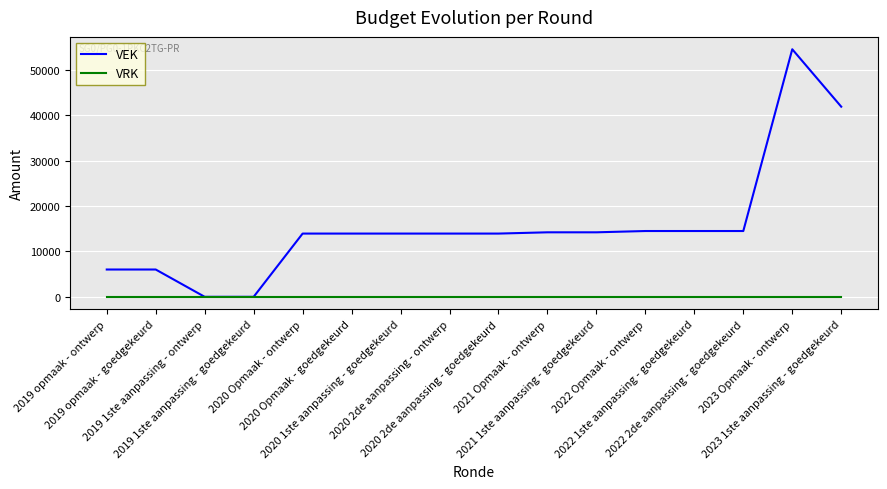

What is the highest value of the VEK series?

54520